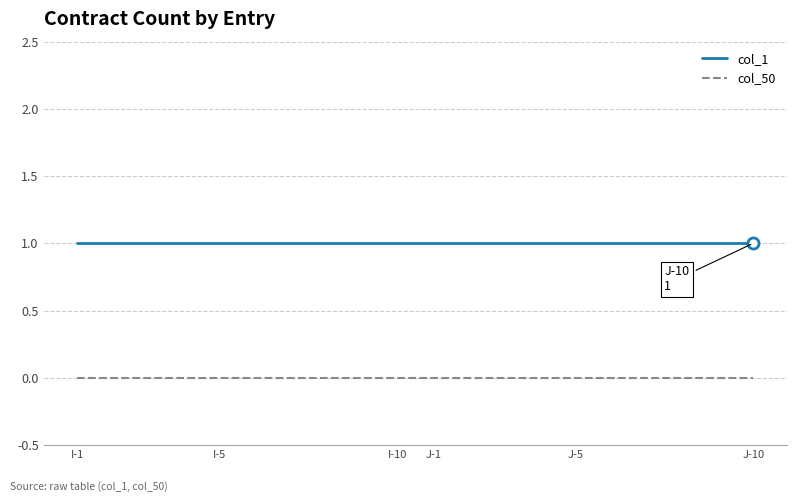

Which series has the largest total across all categories?

col_1